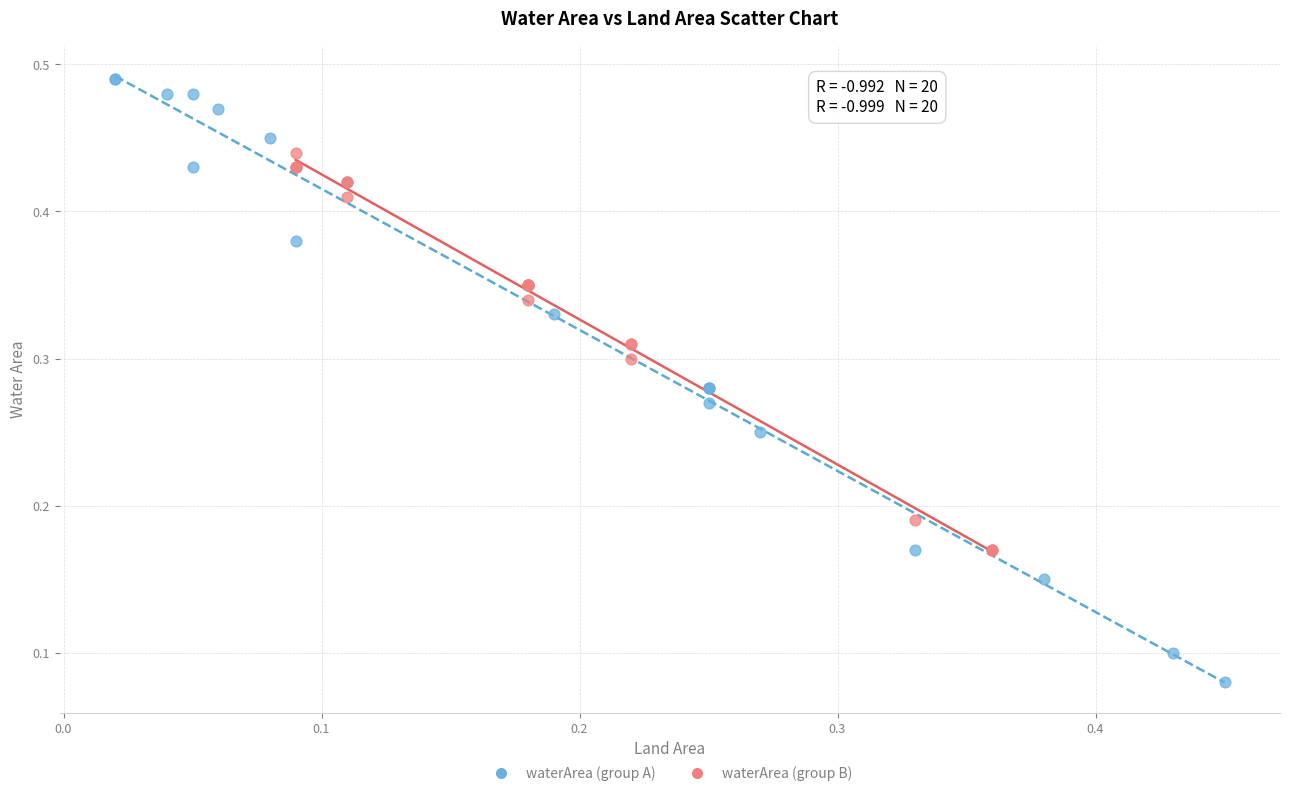

Which series contains the lowest Y value?

waterArea (group A)